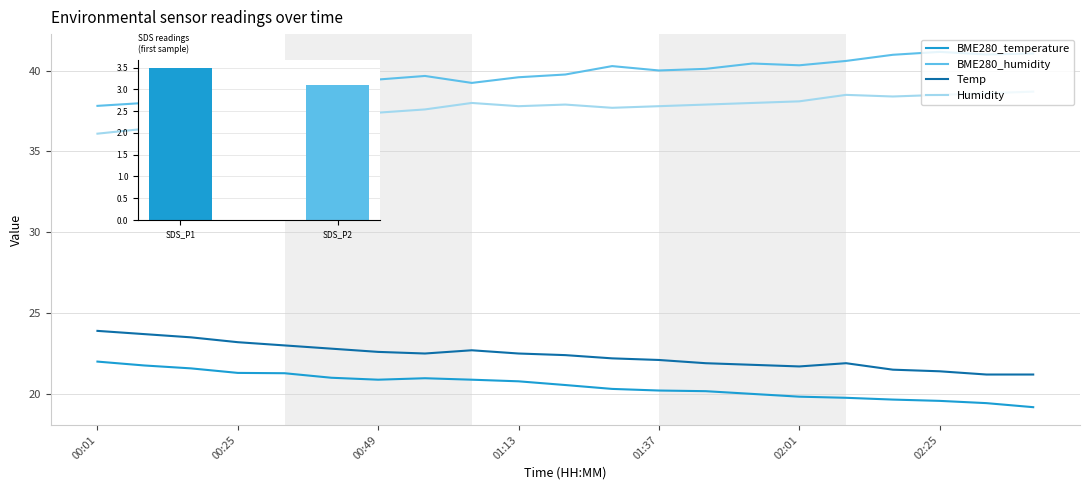

What are all the series names shown in the legend?

BME280_temperature, BME280_humidity, Temp, Humidity